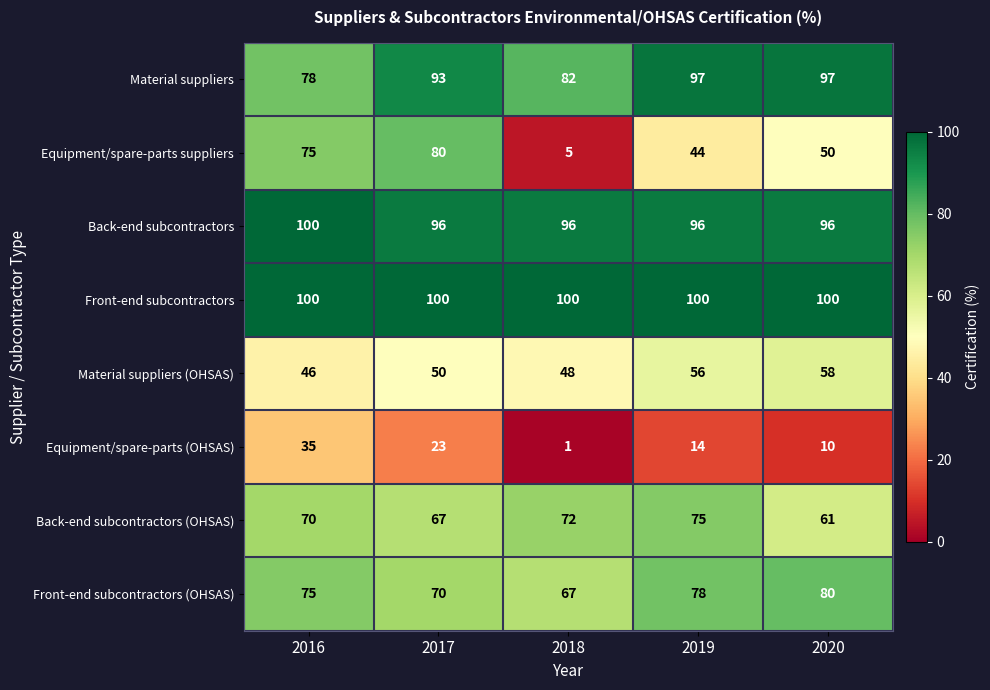

How many distinct data groups are displayed?

8